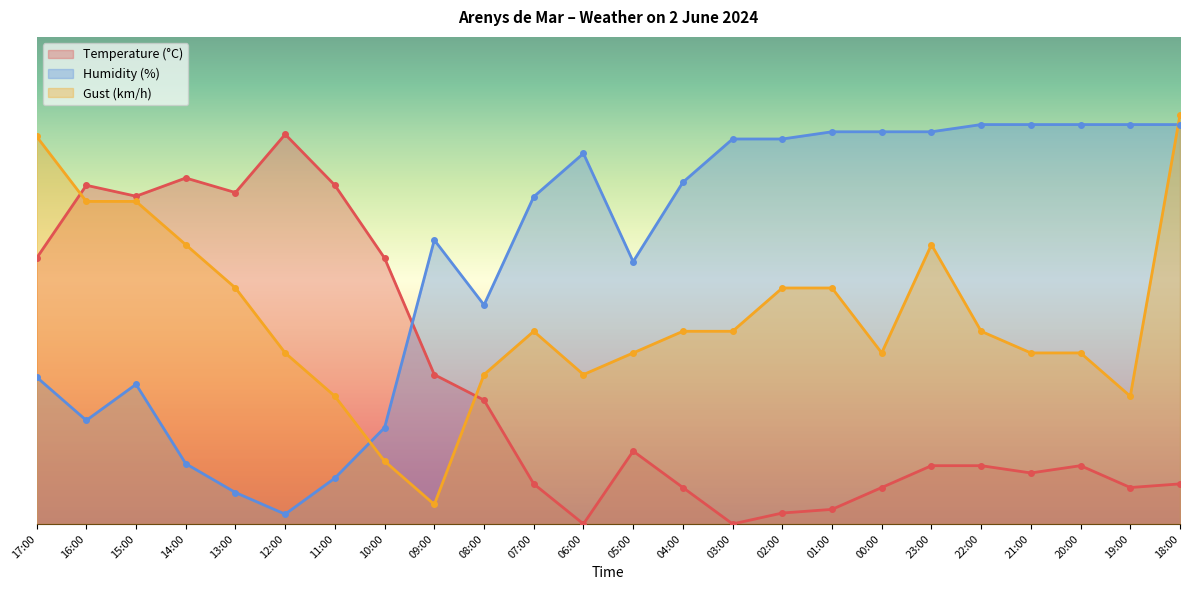

List the series in order of their overall mean, lowest first.

Temperature (°C), Gust (km/h), Humidity (%)